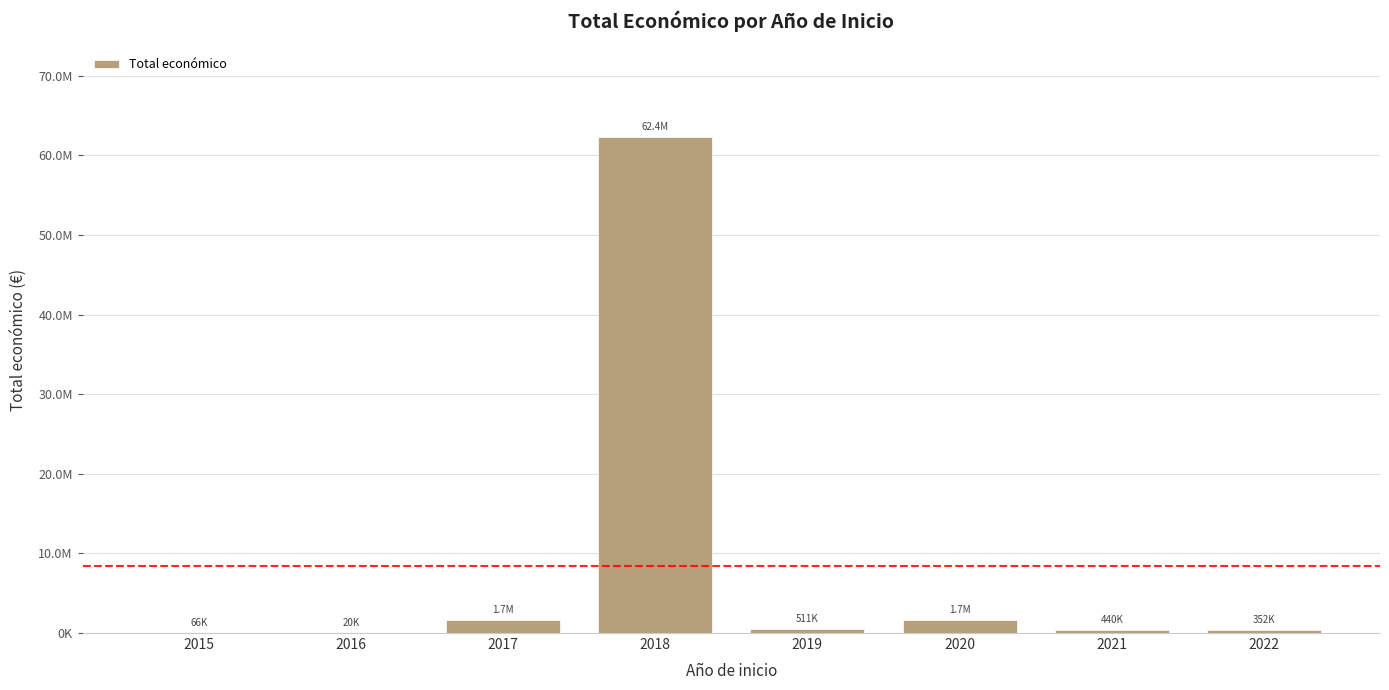

Rank the categories by value from highest to lowest.

2018, 2020, 2017, 2019, 2021, 2022, 2015, 2016